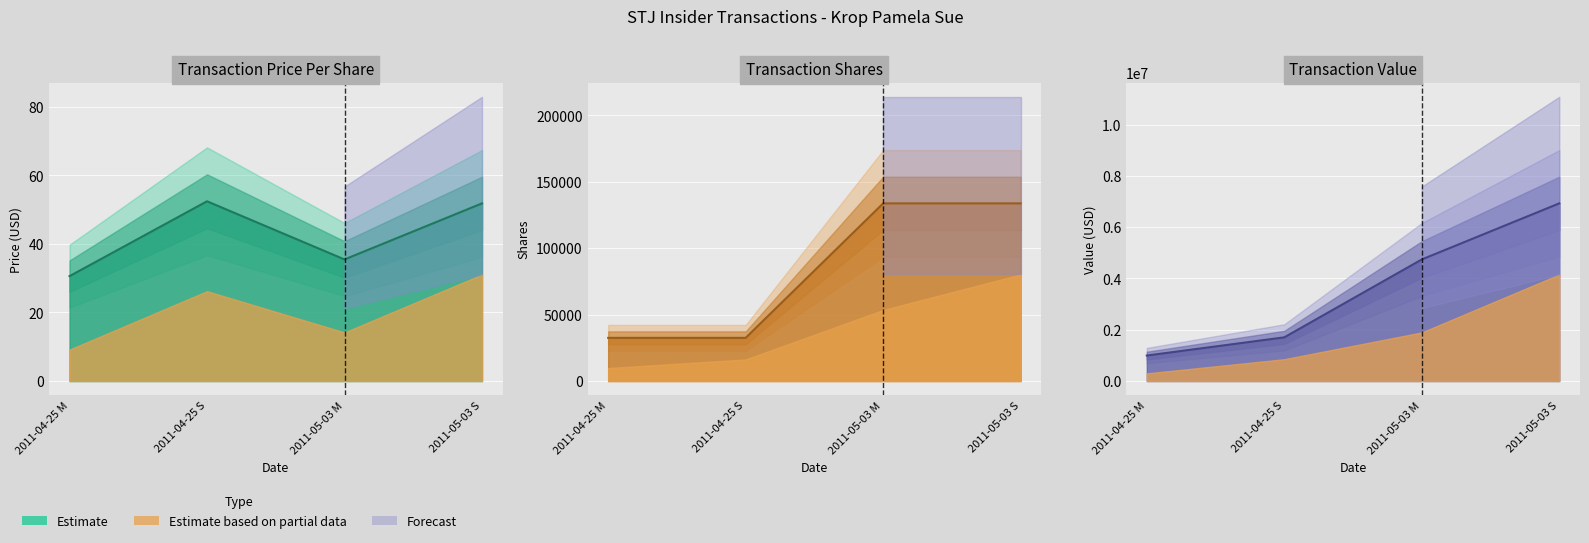

Does the chart display data point markers on the line(s)?

No